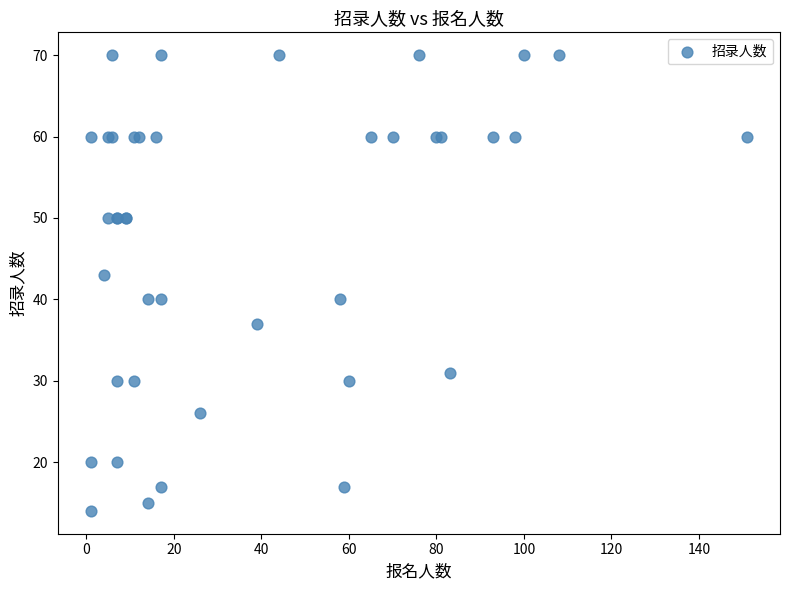

What Y value in the scatter plot is closest to 42?

43